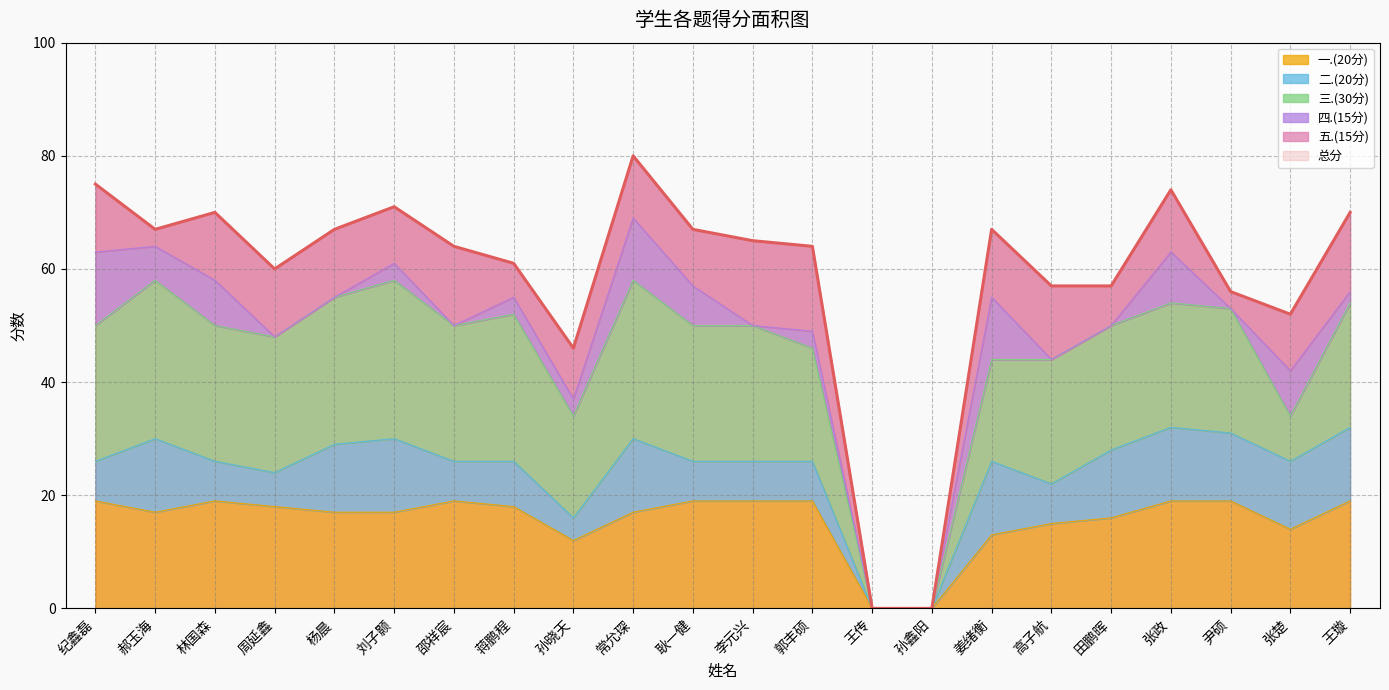

Reading left to right, list all the values displayed in this chart.

总分: 纪鑫磊=75	郝玉海=67	林国森=70	周延鑫=60	杨晨=67	刘子颢=71	邵祥宸=64	蒋鹏程=61	孙晓天=46	常允琛=80	耿一健=67	李元兴=65	郭丰硕=64	王传=0	孙鑫阳=0	姜绪衡=67	高子航=57	田鹏晖=57	张政=74	尹硕=56	张楚=52	王璇=70
一.(20分): 纪鑫磊=19	郝玉海=17	林国森=19	周延鑫=18	杨晨=17	刘子颢=17	邵祥宸=19	蒋鹏程=18	孙晓天=12	常允琛=17	耿一健=19	李元兴=19	郭丰硕=19	王传=0	孙鑫阳=0	姜绪衡=13	高子航=15	田鹏晖=16	张政=19	尹硕=19	张楚=14	王璇=19
二.(20分): 纪鑫磊=7	郝玉海=13	林国森=7	周延鑫=6	杨晨=12	刘子颢=13	邵祥宸=7	蒋鹏程=8	孙晓天=4	常允琛=13	耿一健=7	李元兴=7	郭丰硕=7	王传=0	孙鑫阳=0	姜绪衡=13	高子航=7	田鹏晖=12	张政=13	尹硕=12	张楚=12	王璇=13
三.(30分): 纪鑫磊=24	郝玉海=28	林国森=24	周延鑫=24	杨晨=26	刘子颢=28	邵祥宸=24	蒋鹏程=26	孙晓天=18	常允琛=28	耿一健=24	李元兴=24	郭丰硕=20	王传=0	孙鑫阳=0	姜绪衡=18	高子航=22	田鹏晖=22	张政=22	尹硕=22	张楚=8	王璇=22
四.(15分): 纪鑫磊=13	郝玉海=6	林国森=8	周延鑫=0	杨晨=0	刘子颢=3	邵祥宸=0	蒋鹏程=3	孙晓天=3	常允琛=11	耿一健=7	李元兴=0	郭丰硕=3	王传=0	孙鑫阳=0	姜绪衡=11	高子航=0	田鹏晖=0	张政=9	尹硕=0	张楚=8	王璇=2
五.(15分): 纪鑫磊=12	郝玉海=3	林国森=12	周延鑫=12	杨晨=12	刘子颢=10	邵祥宸=14	蒋鹏程=6	孙晓天=9	常允琛=11	耿一健=10	李元兴=15	郭丰硕=15	王传=0	孙鑫阳=0	姜绪衡=12	高子航=13	田鹏晖=7	张政=11	尹硕=3	张楚=10	王璇=14